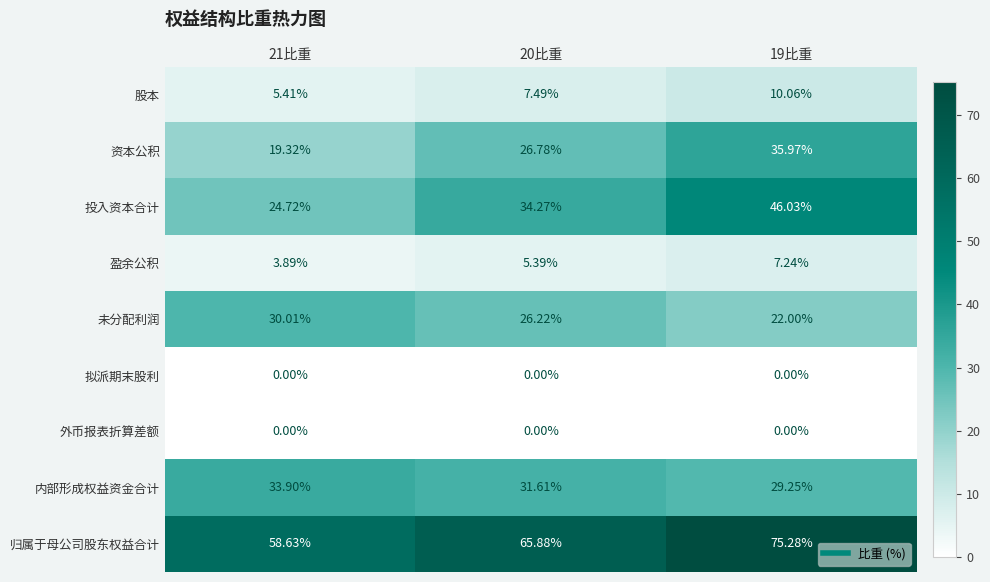

At how many categories does at least one series exceed 58?

3